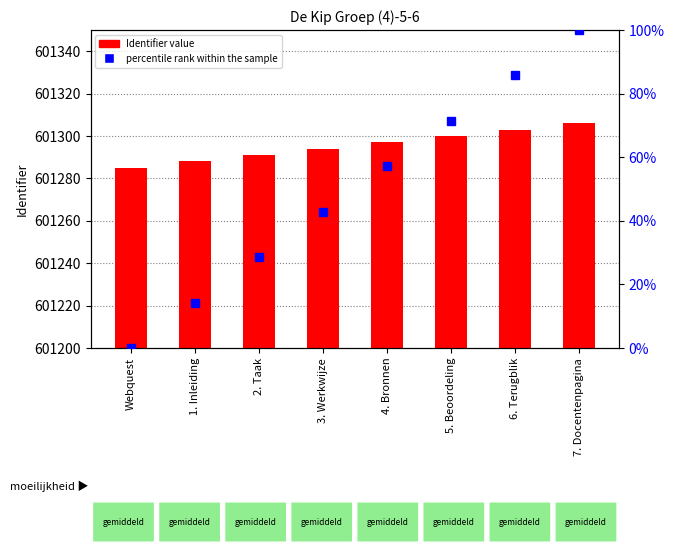

Reading right to left, list all the values displayed in this chart.

Identifier: 7. Docentenpagina=601306.0	6. Terugblik=601303.0	5. Beoordeling=601300.0	4. Bronnen=601297.0	3. Werkwijze=601294.0	2. Taak=601291.0	1. Inleiding=601288.0	Webquest=601285.0
percentile rank within the sample: 7. Docentenpagina=100.0	6. Terugblik=85.7	5. Beoordeling=71.4	4. Bronnen=57.1	3. Werkwijze=42.9	2. Taak=28.6	1. Inleiding=14.3	Webquest=0.0